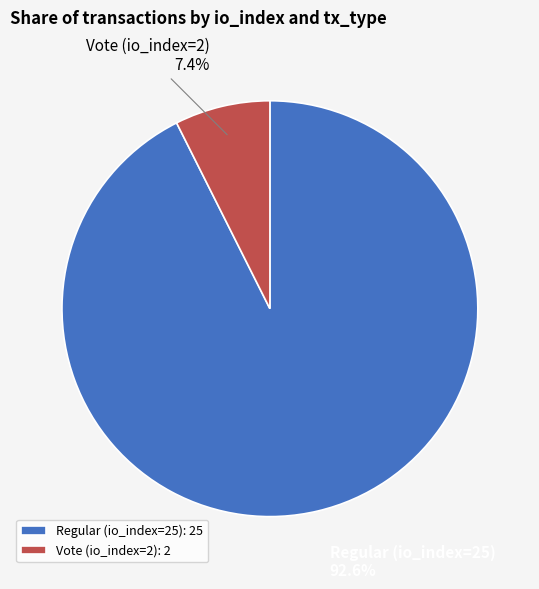

Is it true that Vote (io_index=2) is 14% of the pie?

False